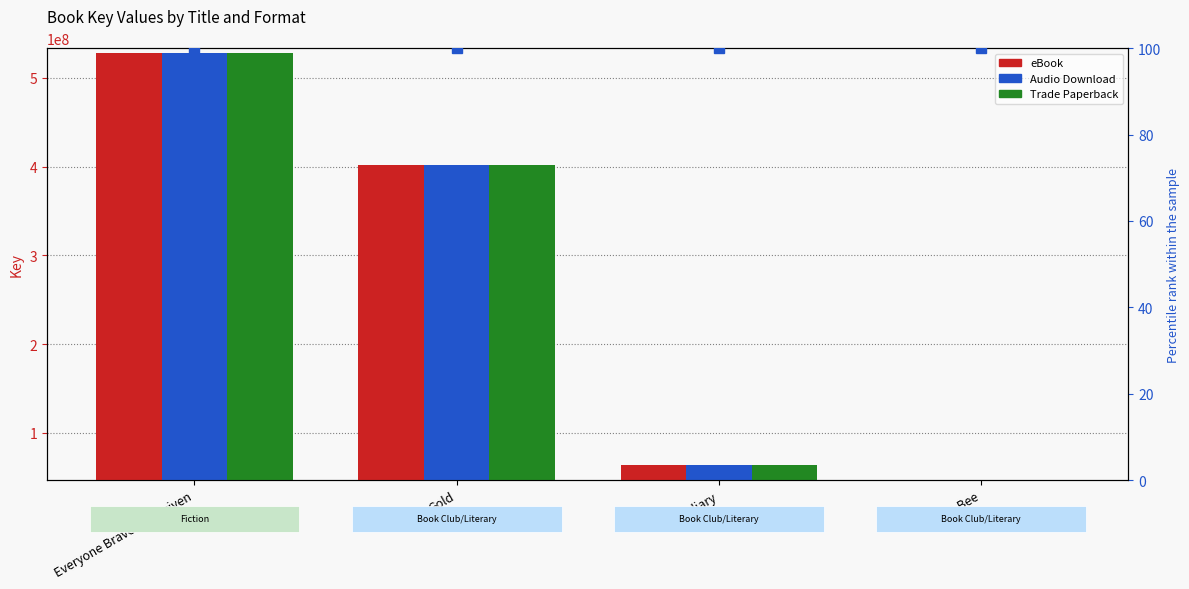

What is the label of the 3rd bar from the right?

Gold